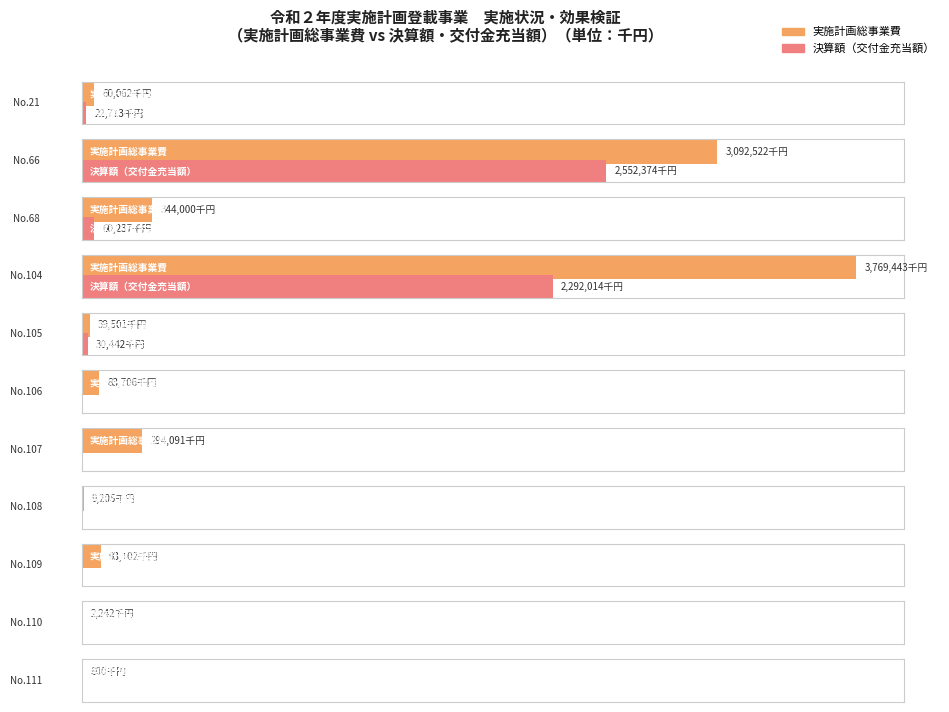

How many groups of bars are there?

11